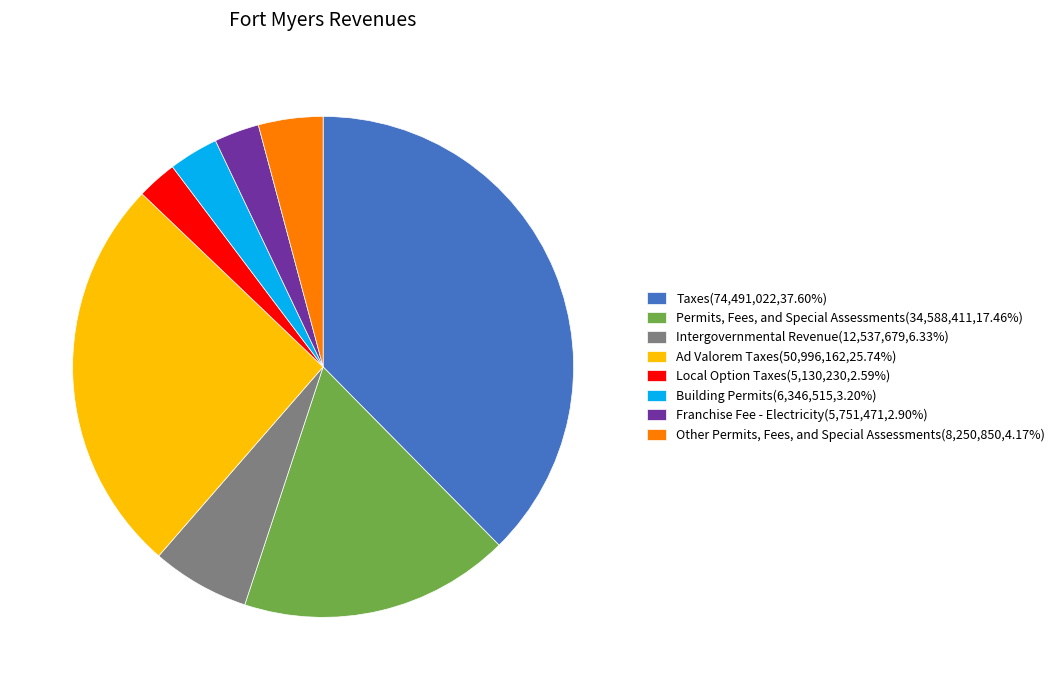

Does Franchise Fee - Electricity(5,751,471,2.90%) account for over 50% of the chart?

No